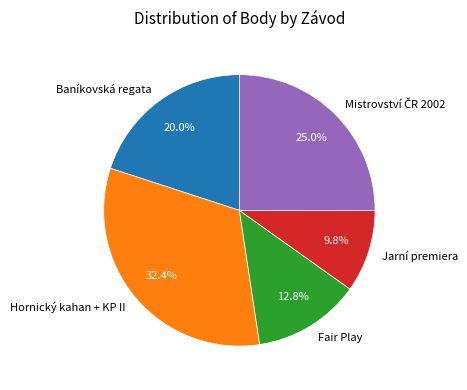

Is Jarní premiera the majority of the pie?

No